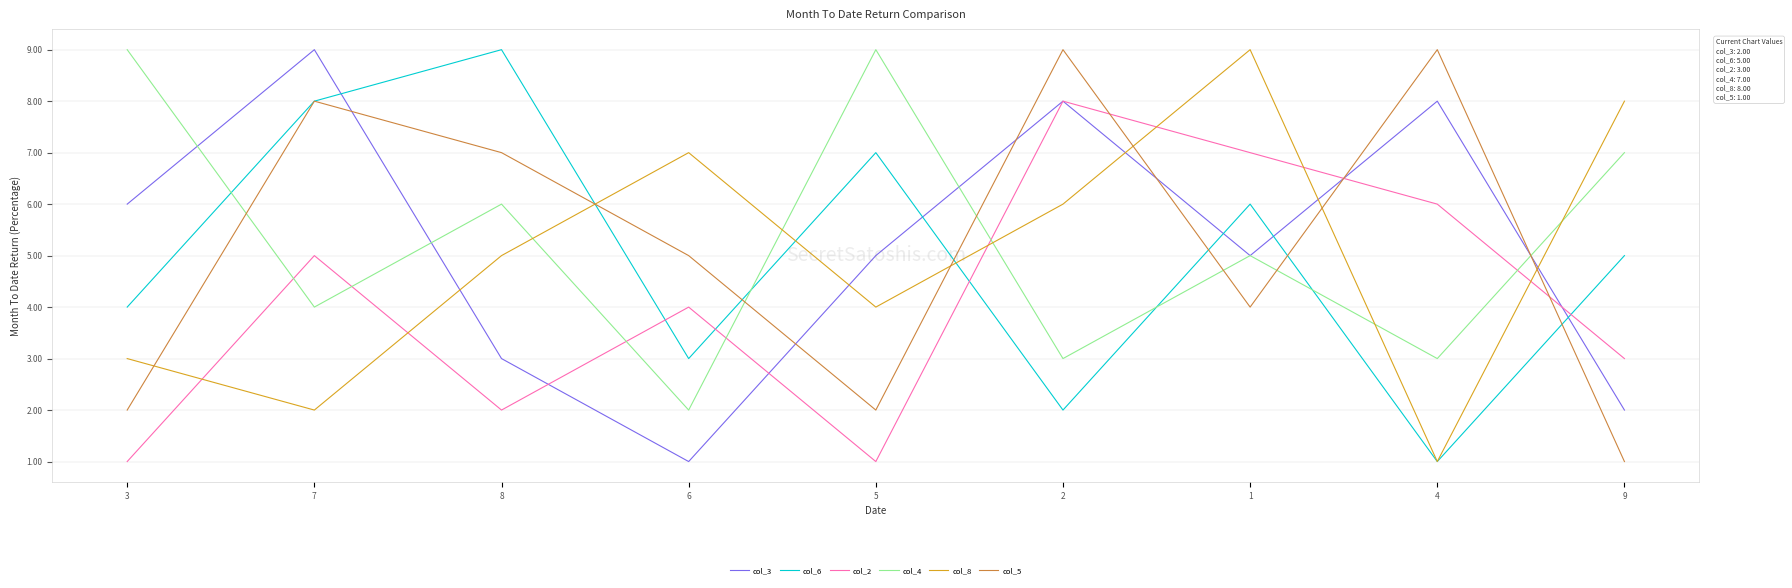

Rank the series at 9 from highest to lowest value.

col_8, col_4, col_6, col_2, col_3, col_5